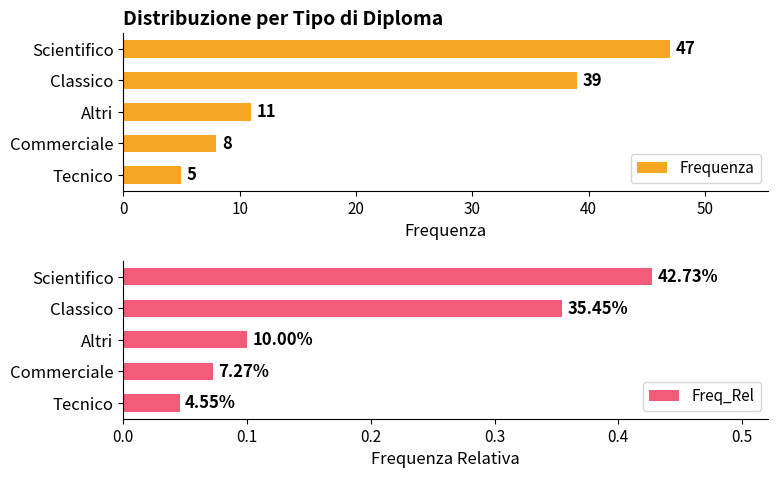

What is the average value of the Frequenza series?

22